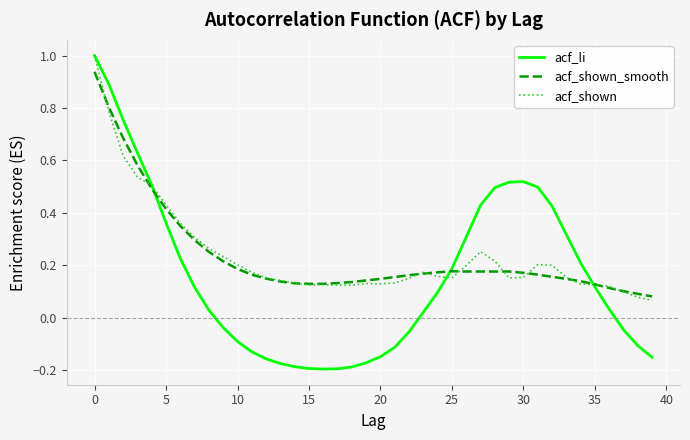

What is the maximum value shown in the chart?

1.0